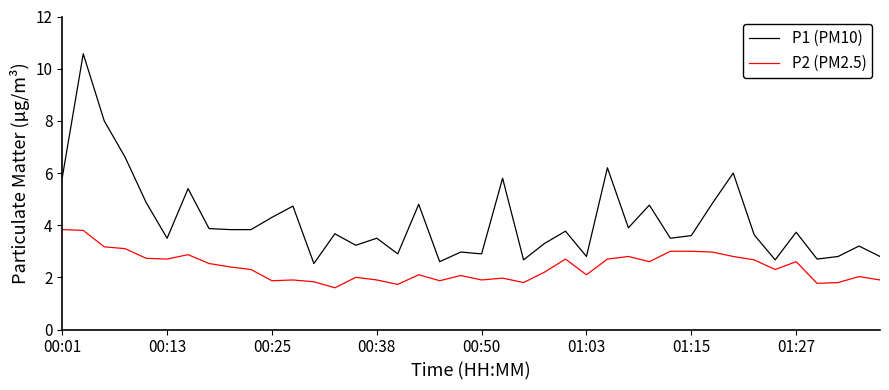

What is the minimum value for P2 (PM2.5)?

1.6